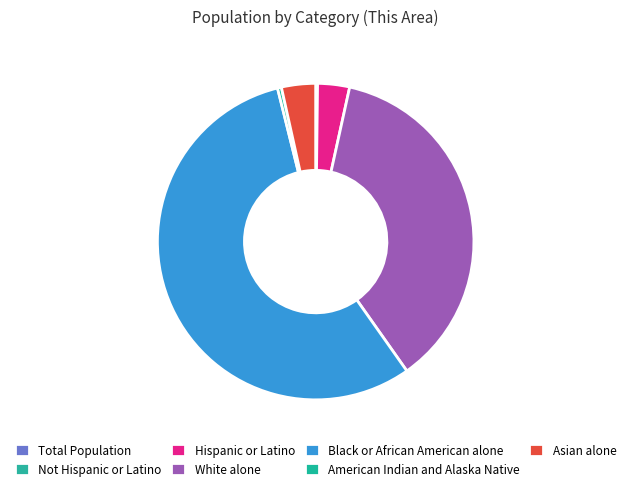

What is the majority slice?

Black or African American alone